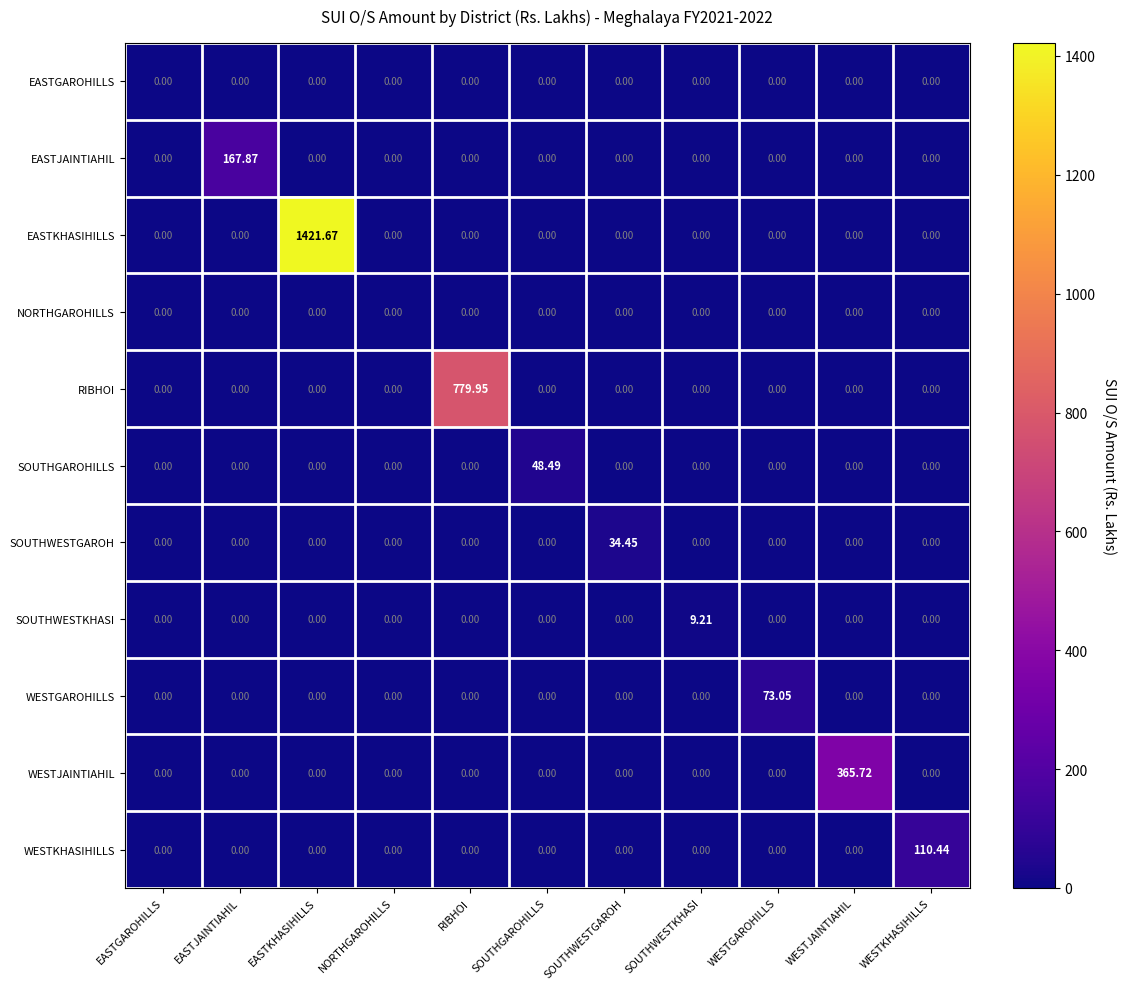

Which series has the largest total across all categories?

EASTKHASIHILLS